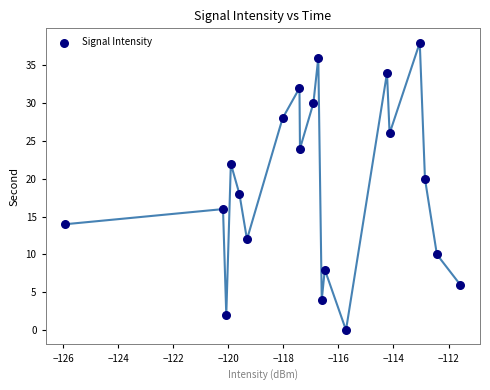

How many points are shown in the scatter plot?

20